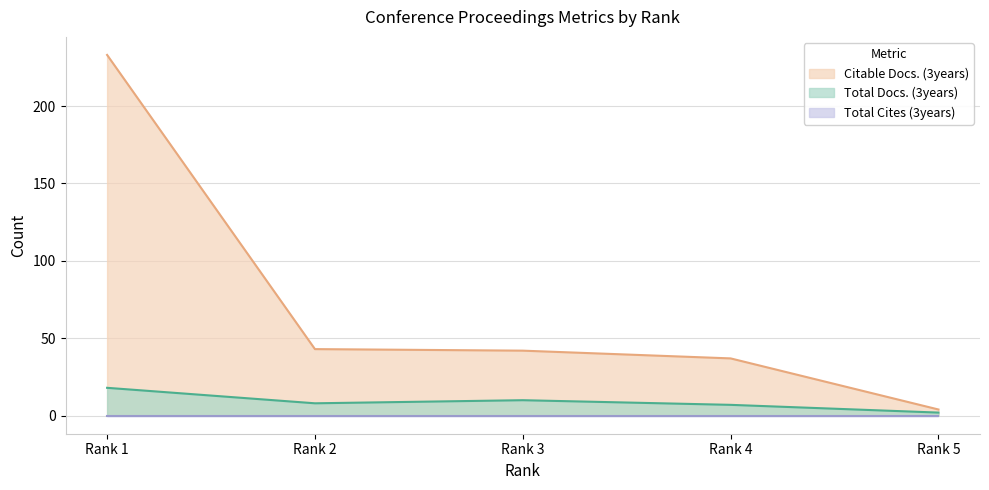

True or false: Citable Docs. (3years) has a value of 37 at Rank 4.

True